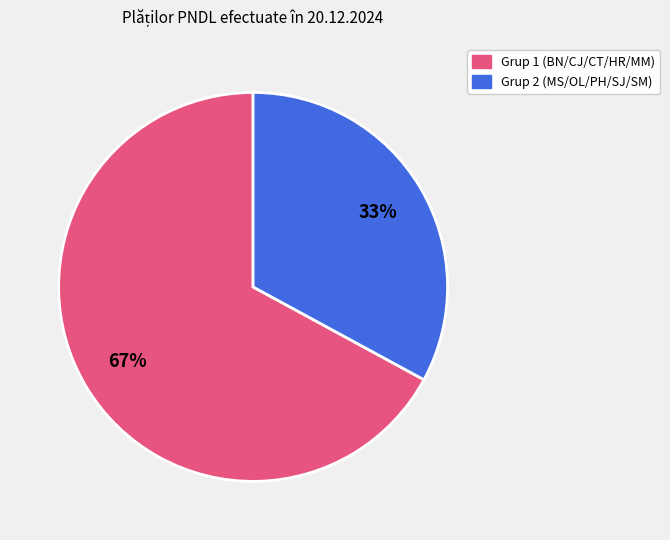

Is there a majority slice in this chart?

Yes